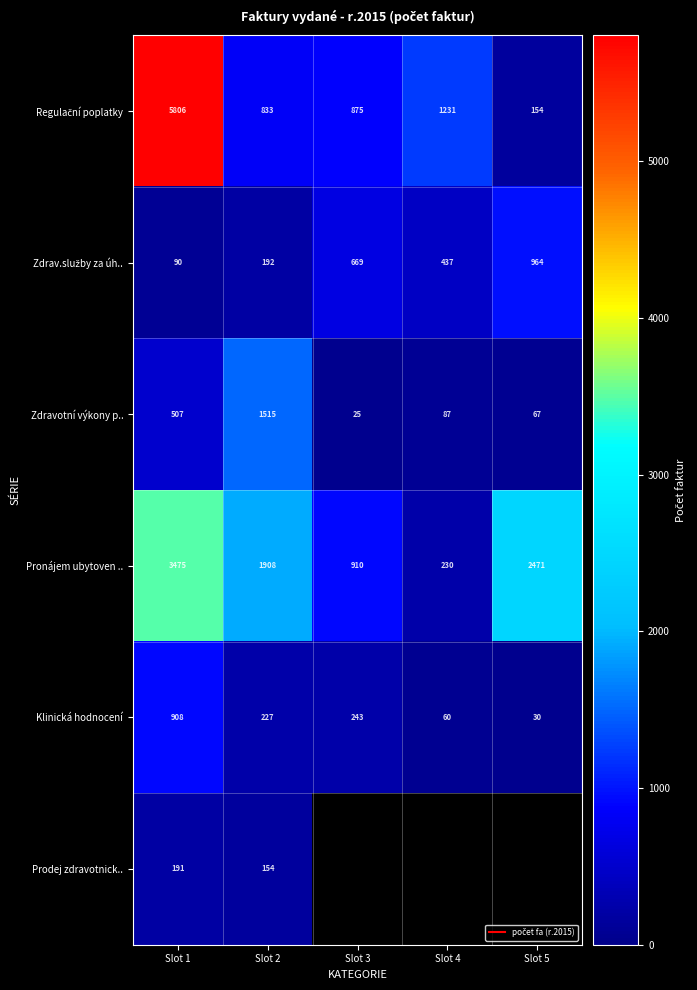

How many categories are shown in the chart?

5